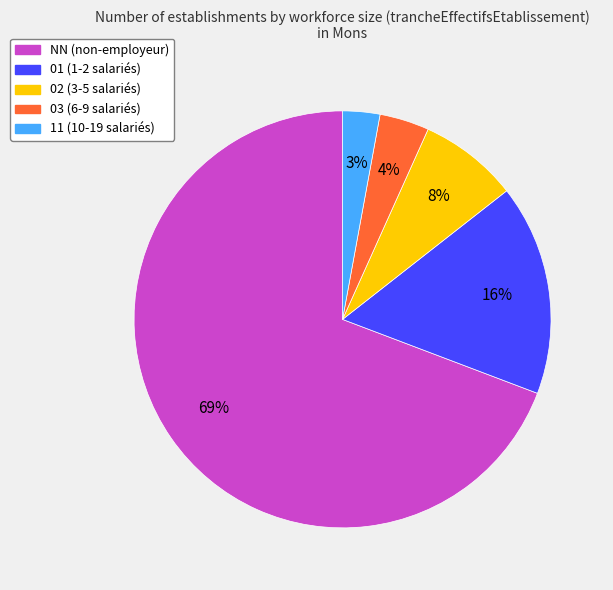

How many slices are in this pie chart?

5